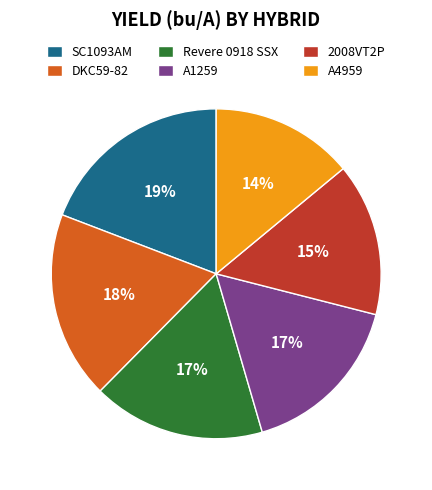

How many segments does this pie chart have?

6